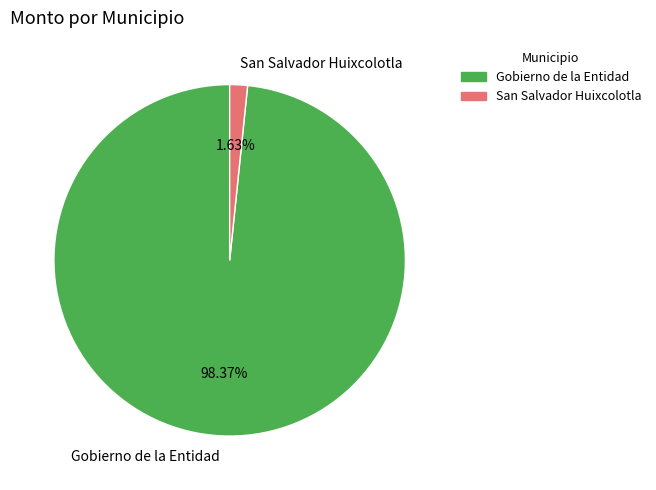

Count the number of slices in the pie.

2